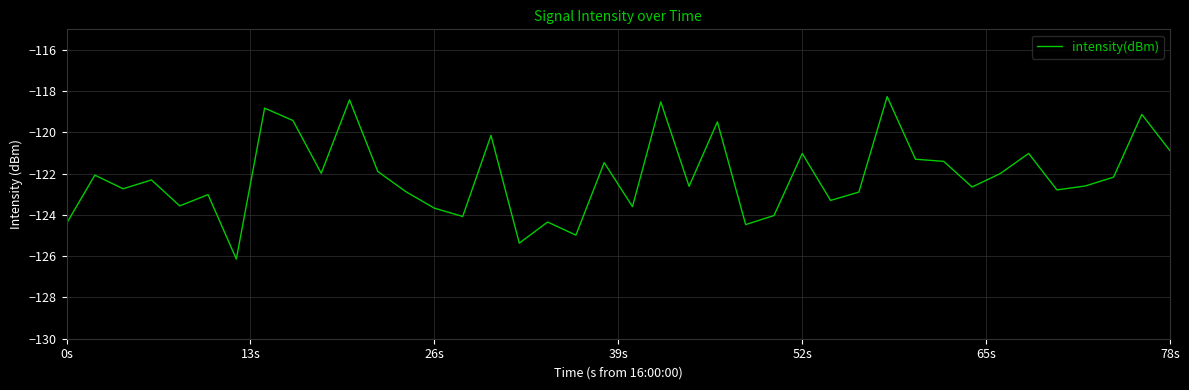

What is the difference between the maximum and minimum values?

7.9